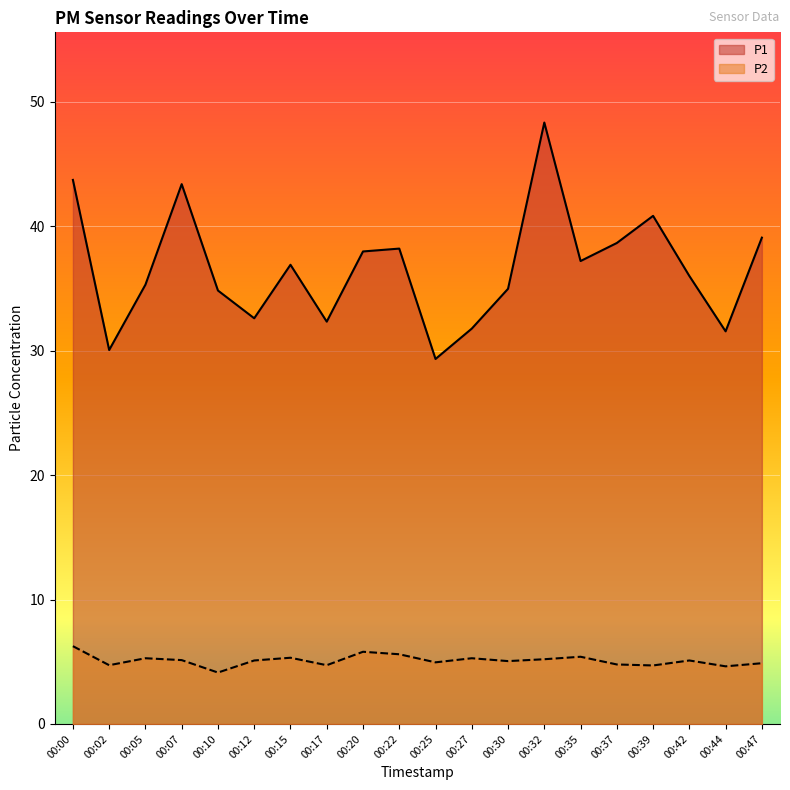

What is the maximum value for P2?

6.2